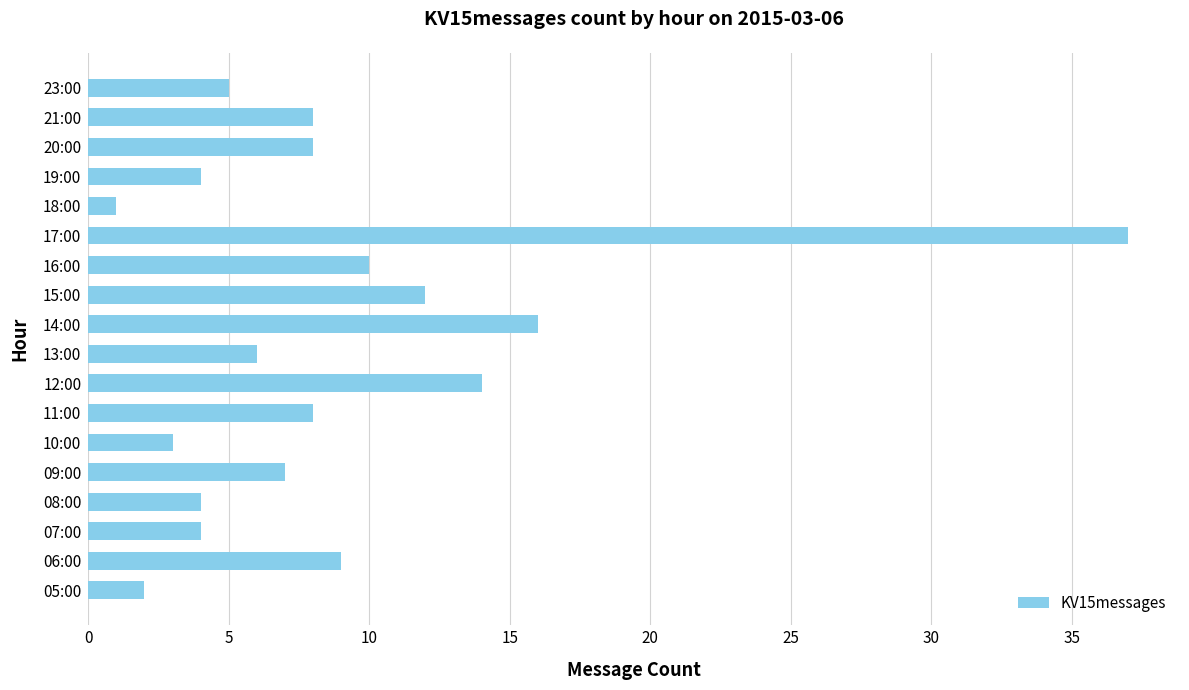

Count the number of categories in the chart.

18